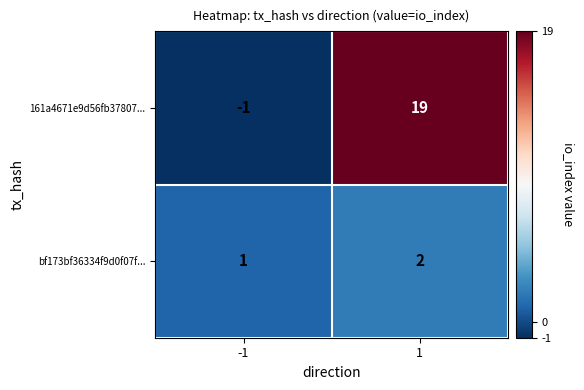

What is the minimum value shown in the chart?

-1